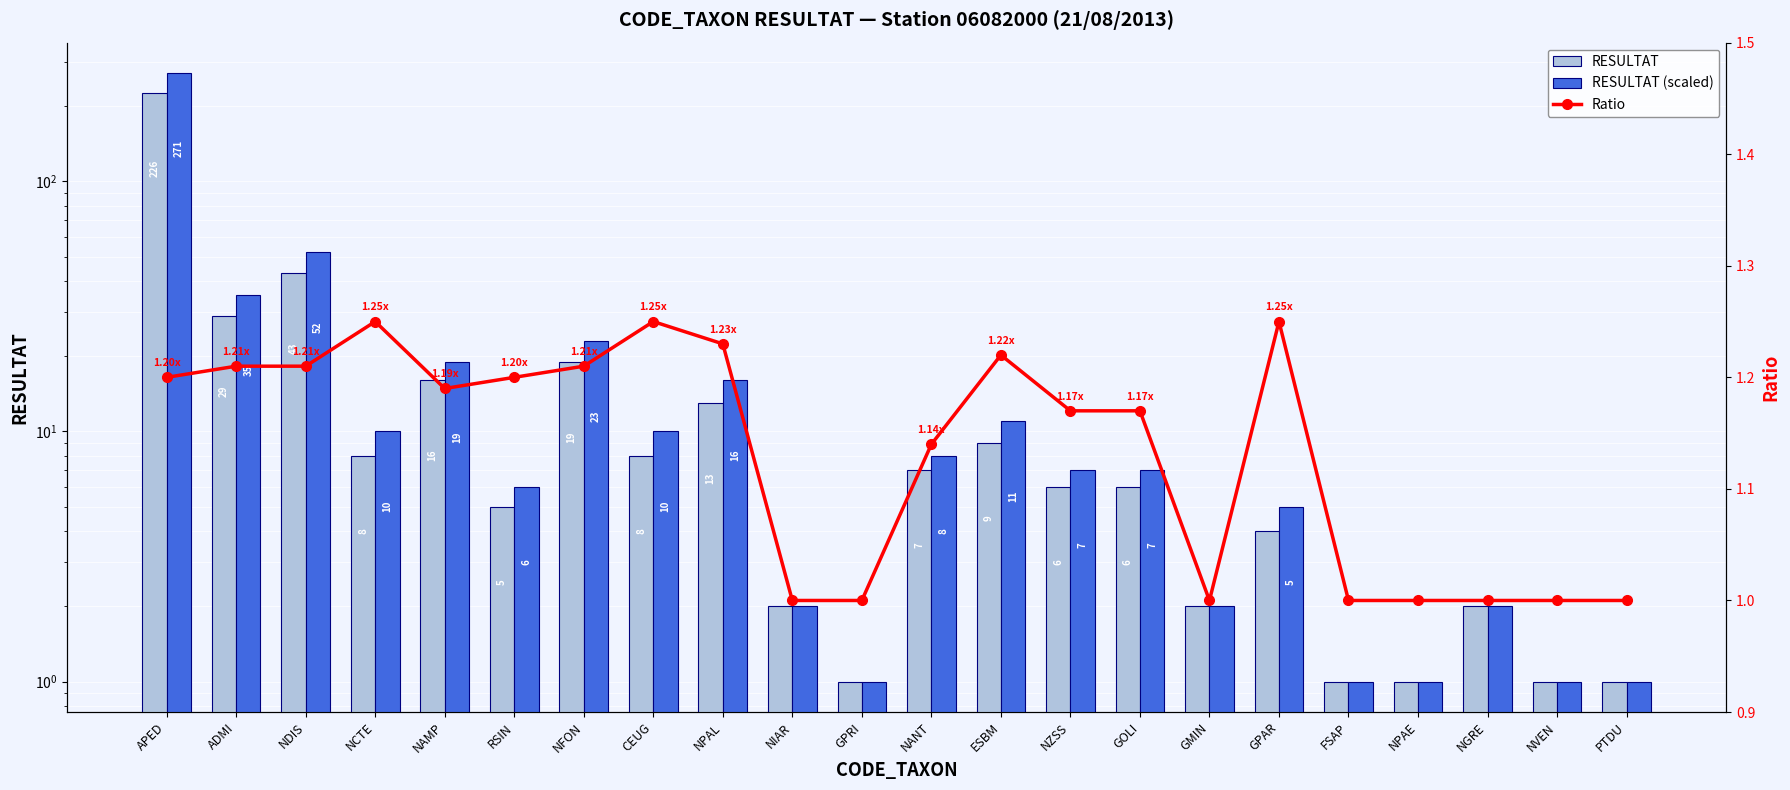

The Ratio series shows 1.0 at NGRE. True or false?

True